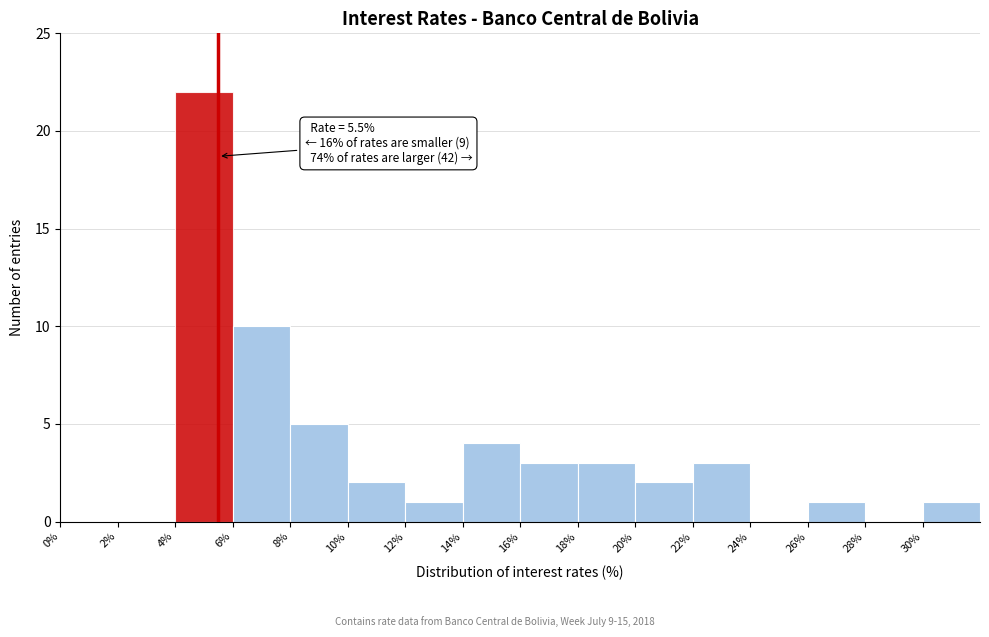

Over which range of the x-axis is the bar tallest?

4 to 6